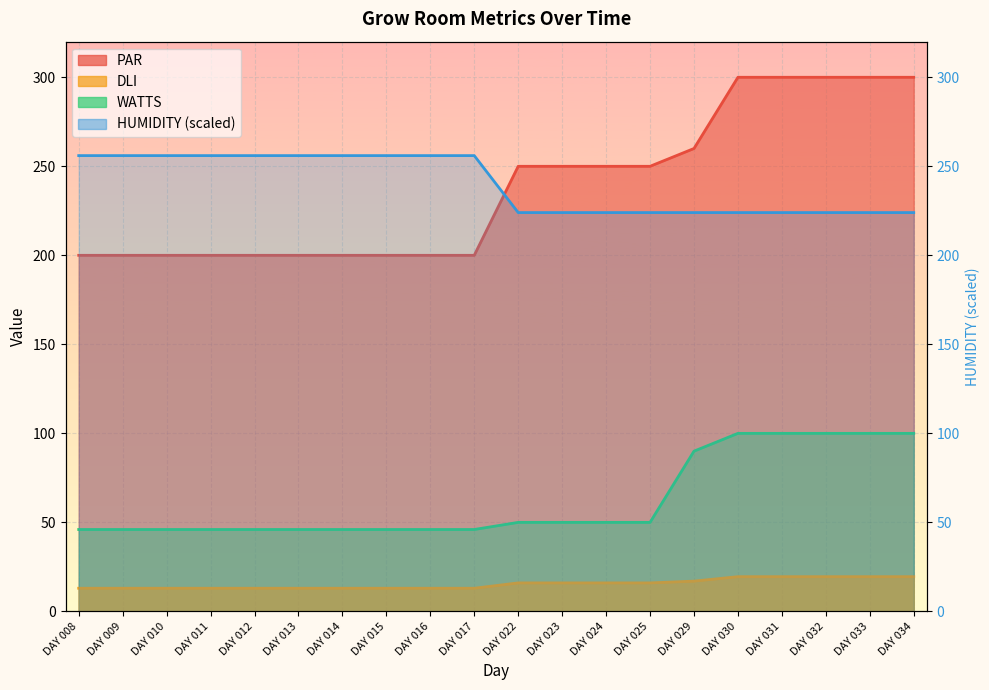

What is the sum of all WATTS values?

1250.0